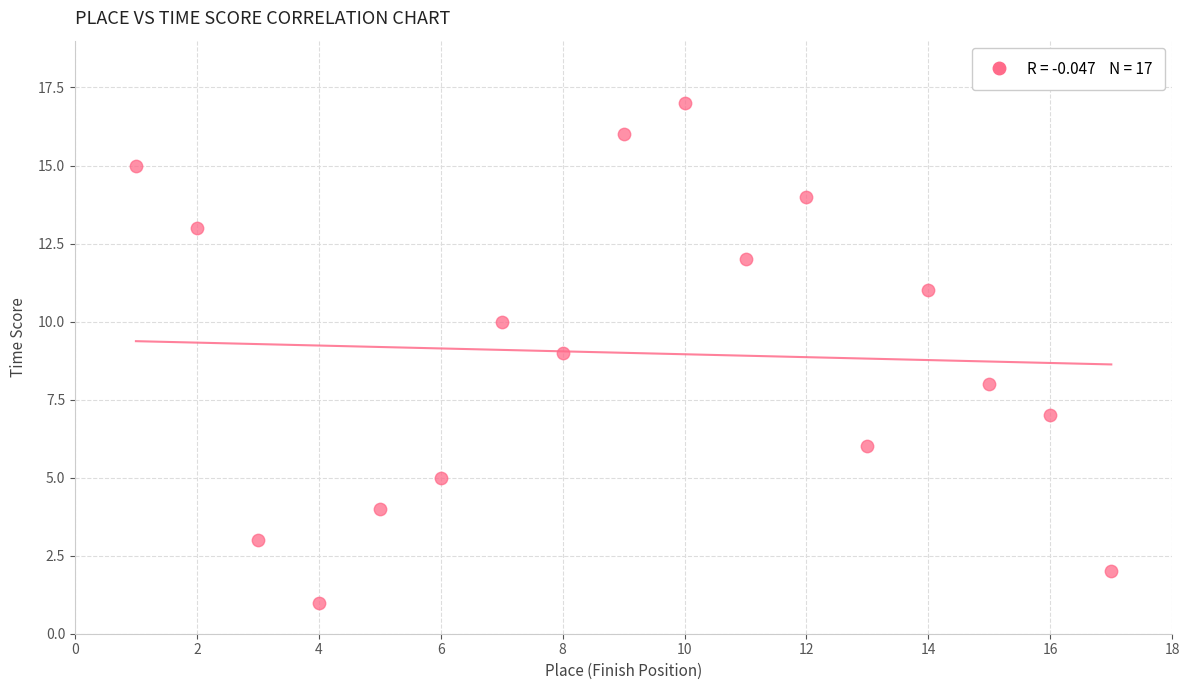

What is the range of Y values (max minus min)?

16